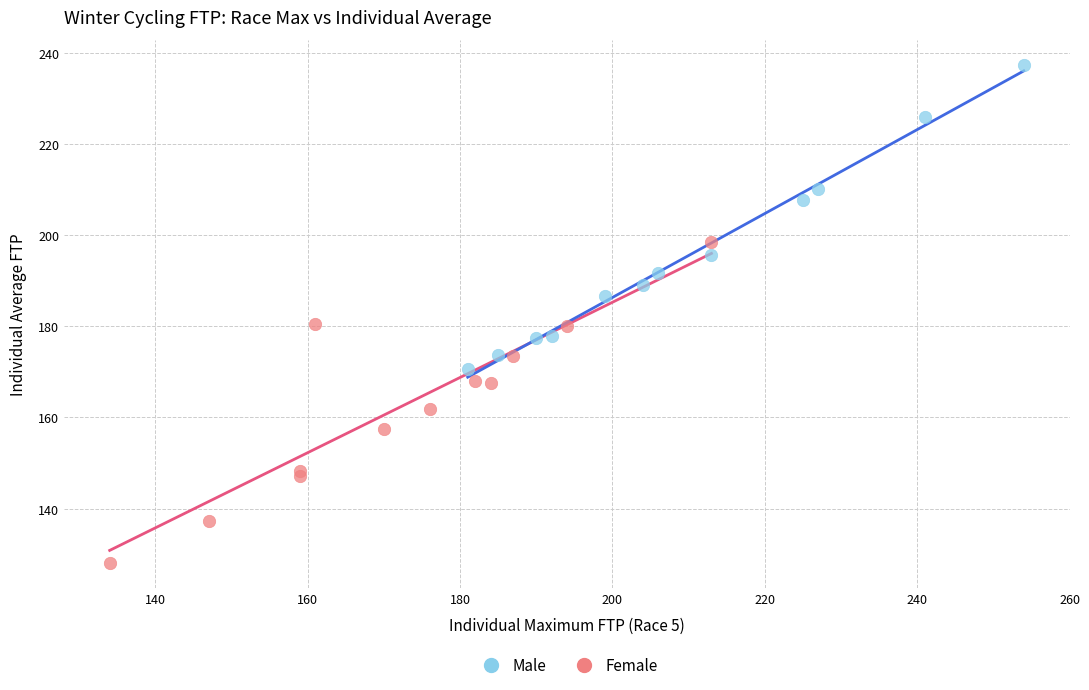

Which series reaches the minimum Y coordinate?

Female